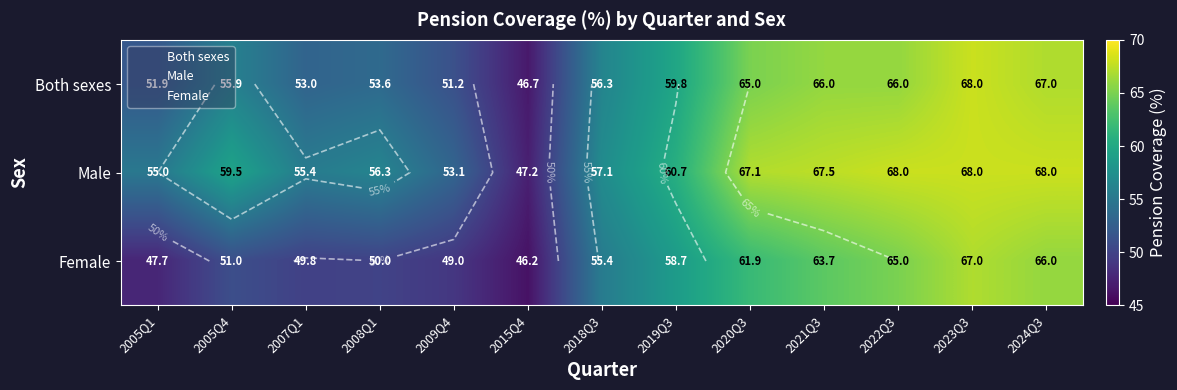

True or false: Both sexes has a value of 55.9 at 2005Q4.

True